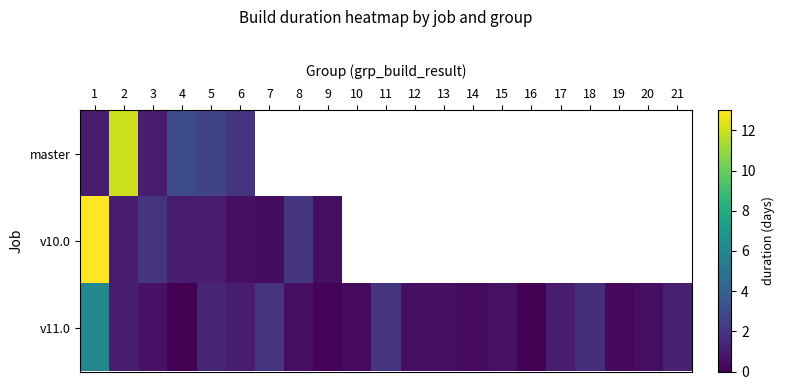

Which series changed the most between 6 and 18?

v11.0